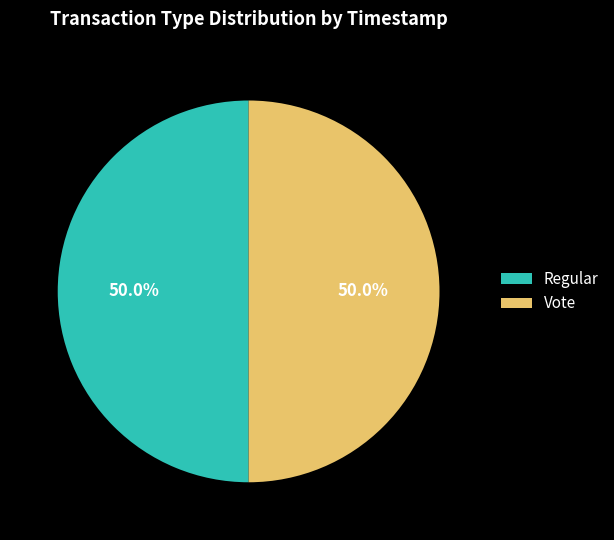

What percentage is the Regular slice, to the nearest percent?

50%